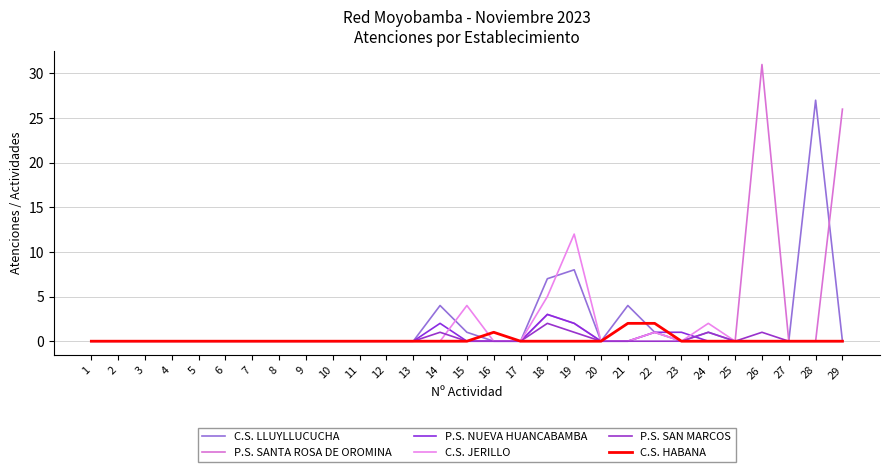

Which series has the largest range (max minus min)?

P.S. SANTA ROSA DE OROMINA